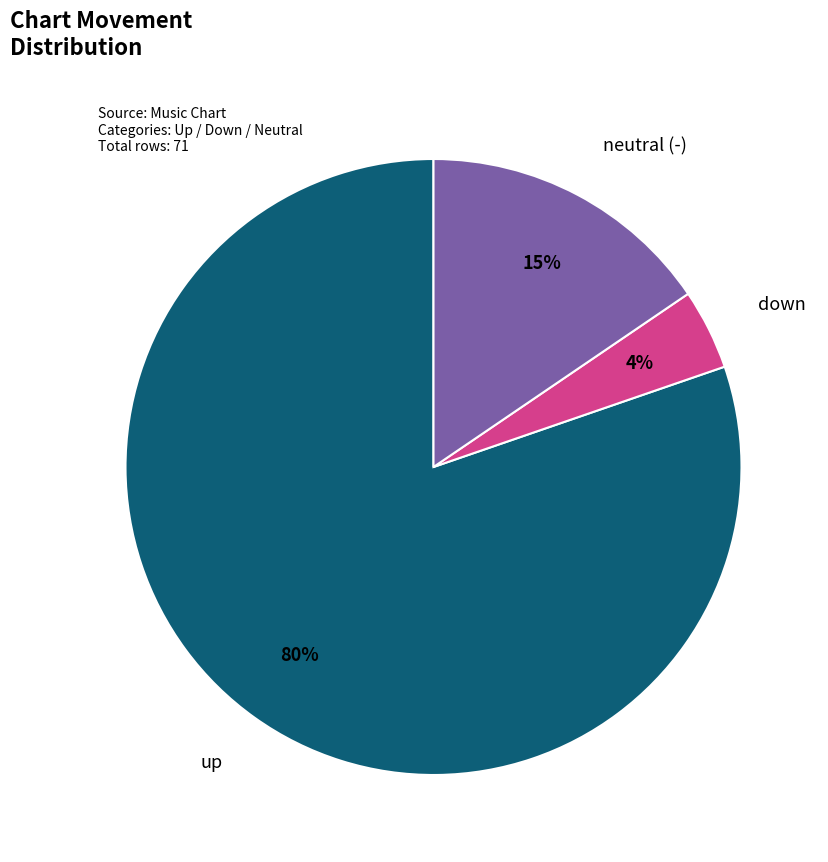

Which slice is the largest?

up